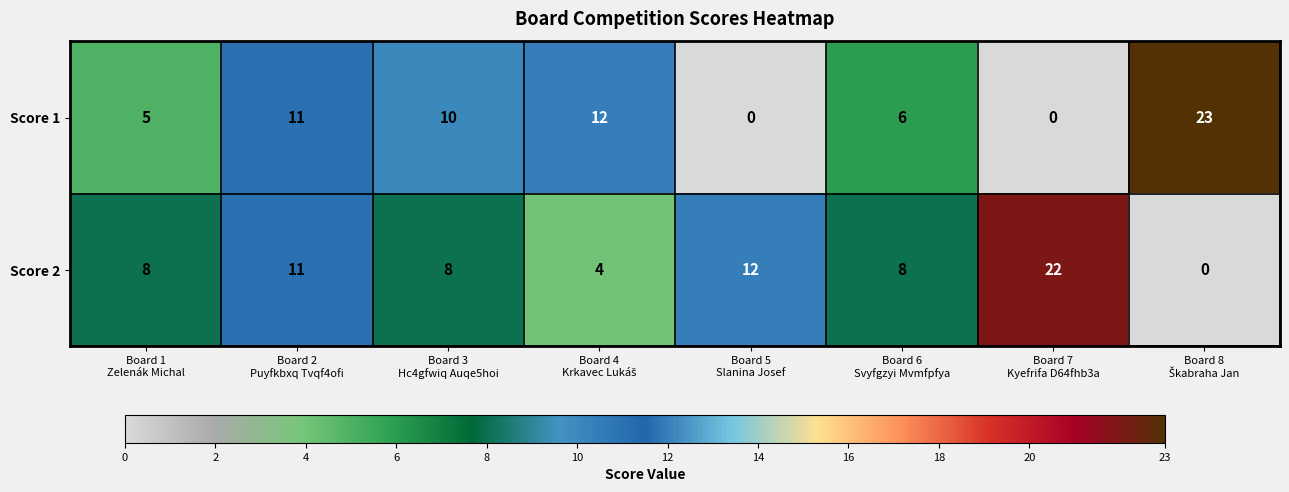

Count the number of categories in the chart.

8